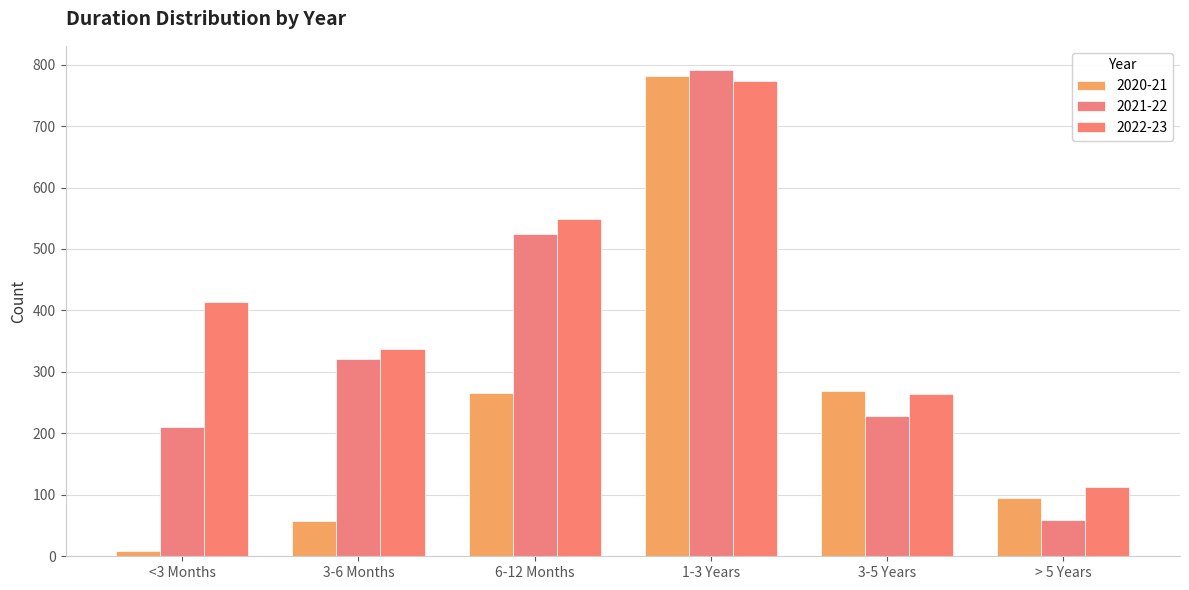

Is the value of 2020-21 at 3-6 Months greater than the value of 2022-23 at 6-12 Months?

No